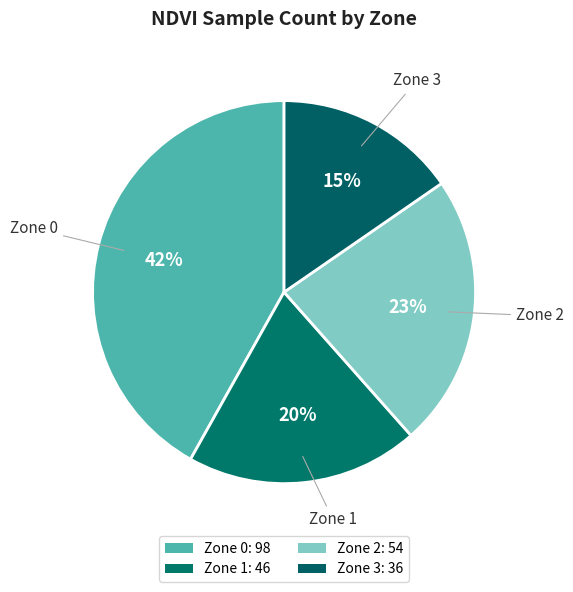

How many slices are in this pie chart?

4